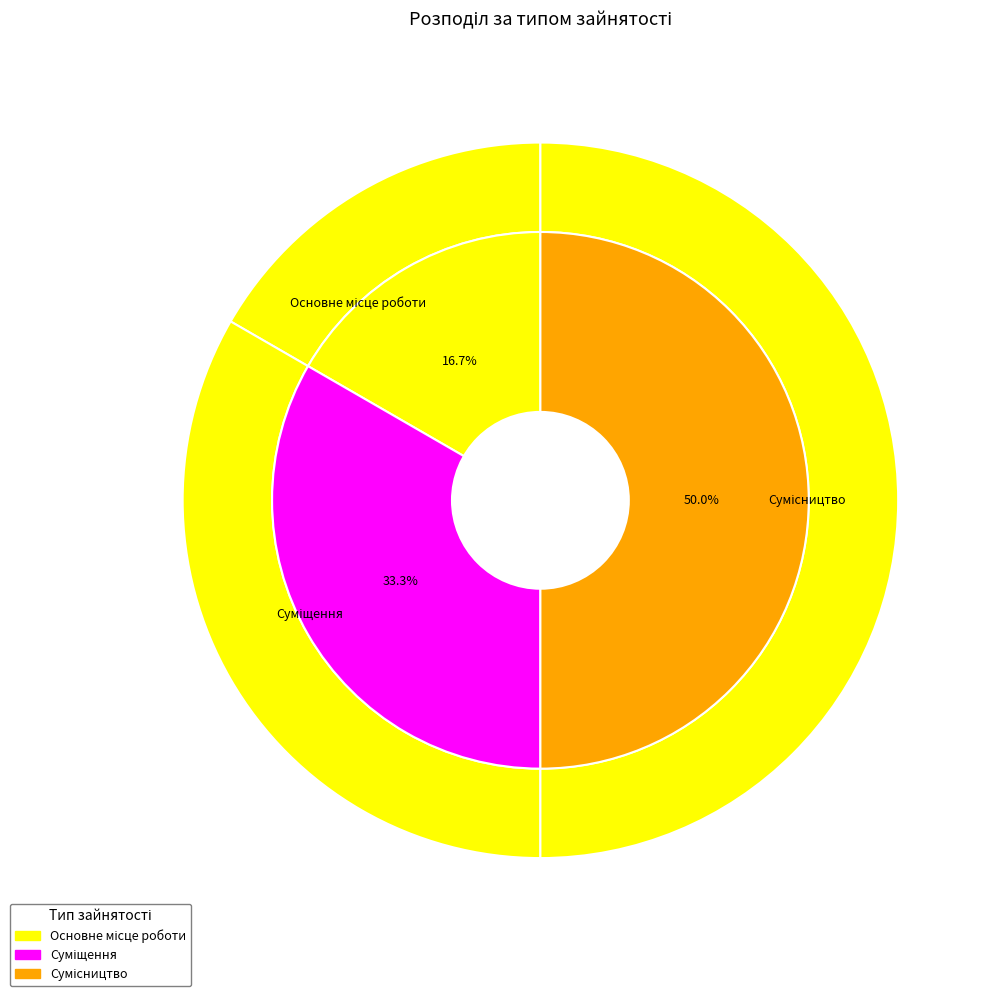

To the nearest percent, what is the difference between the largest and smallest slice percentages?

33%